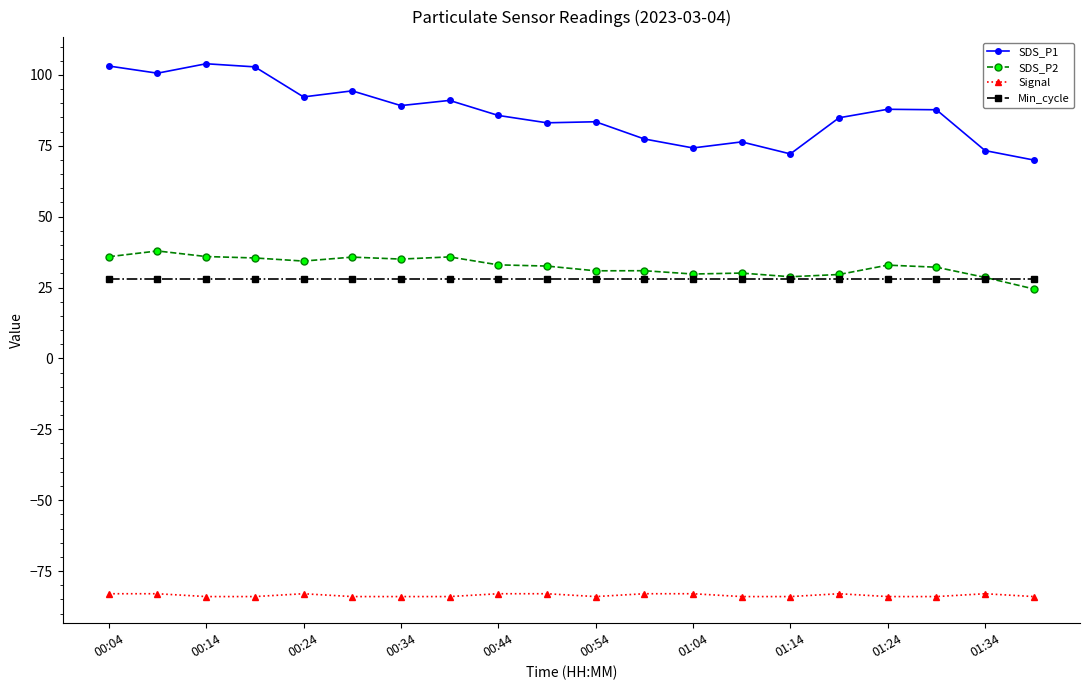

Which series has the largest range (max minus min)?

SDS_P1